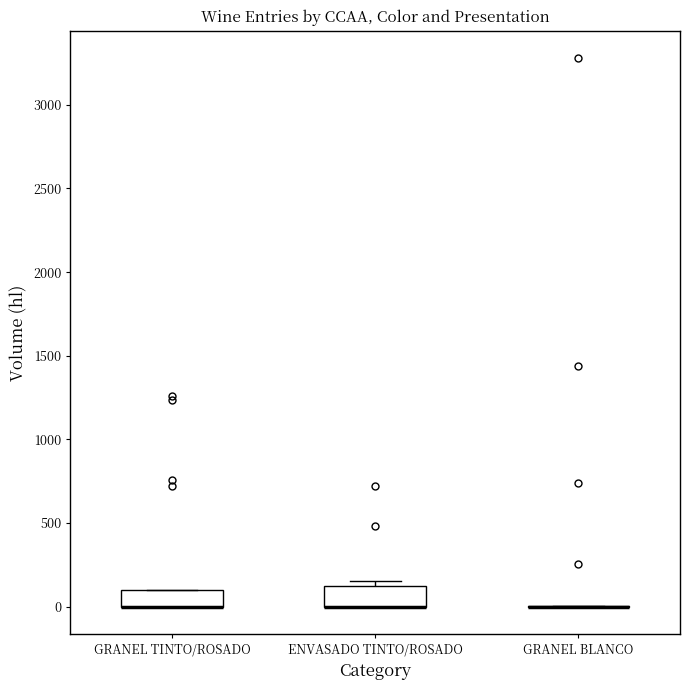

Reading left to right, read every box against the y-axis: the position of its median line, the range the box covers, and the ends of its whiskers. The values are not printed on the chart, so give them approximately, as read against the axis.

GRANEL TINTO/ROSADO: median 0 (drawn on the box's lower edge), box 0 to 100, whiskers 0 to 100
ENVASADO TINTO/ROSADO: median 0 (drawn on the box's lower edge), box 0 to 100, whiskers 0 to 150
GRANEL BLANCO: box collapsed to a line at 0, whiskers 0 to 0